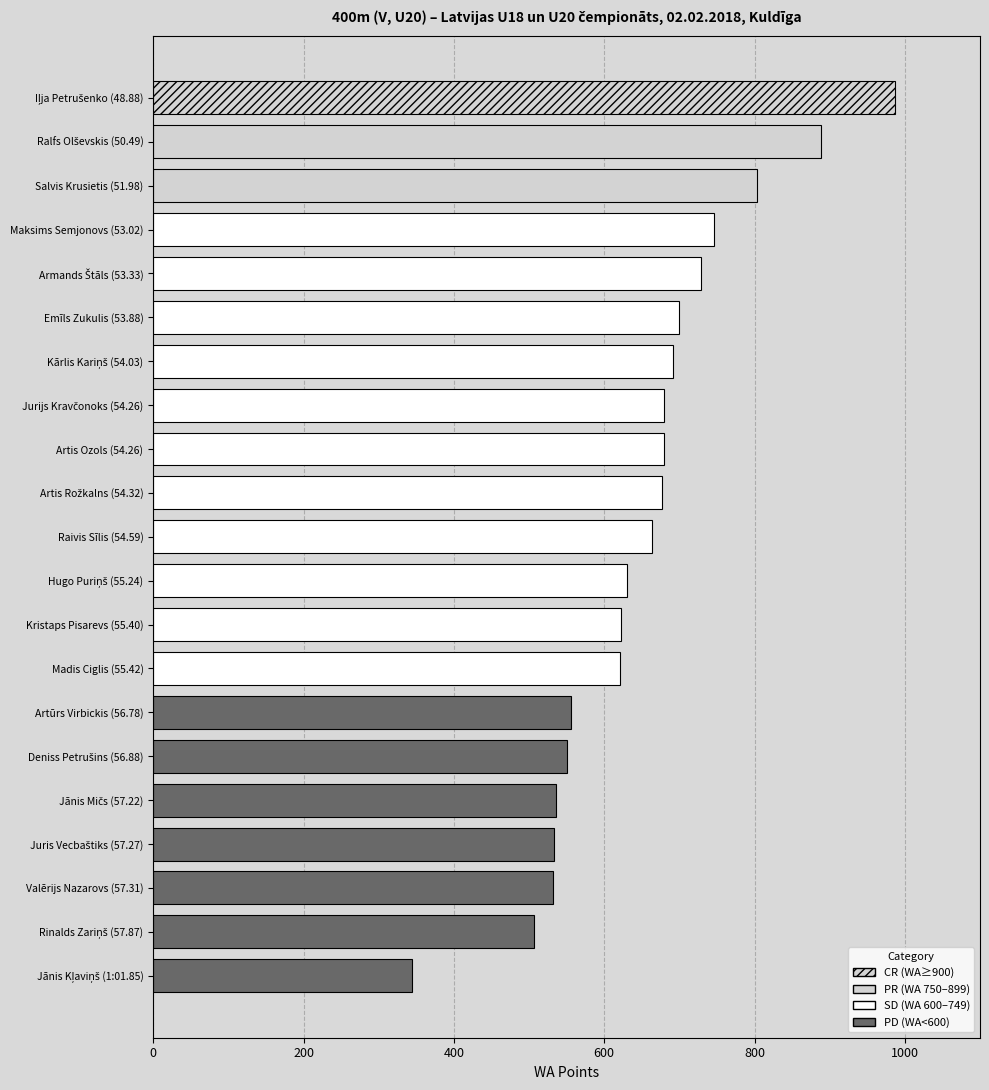

Which has a higher value, Jānis Kļaviņš or Raivis Sīlis?

Raivis Sīlis